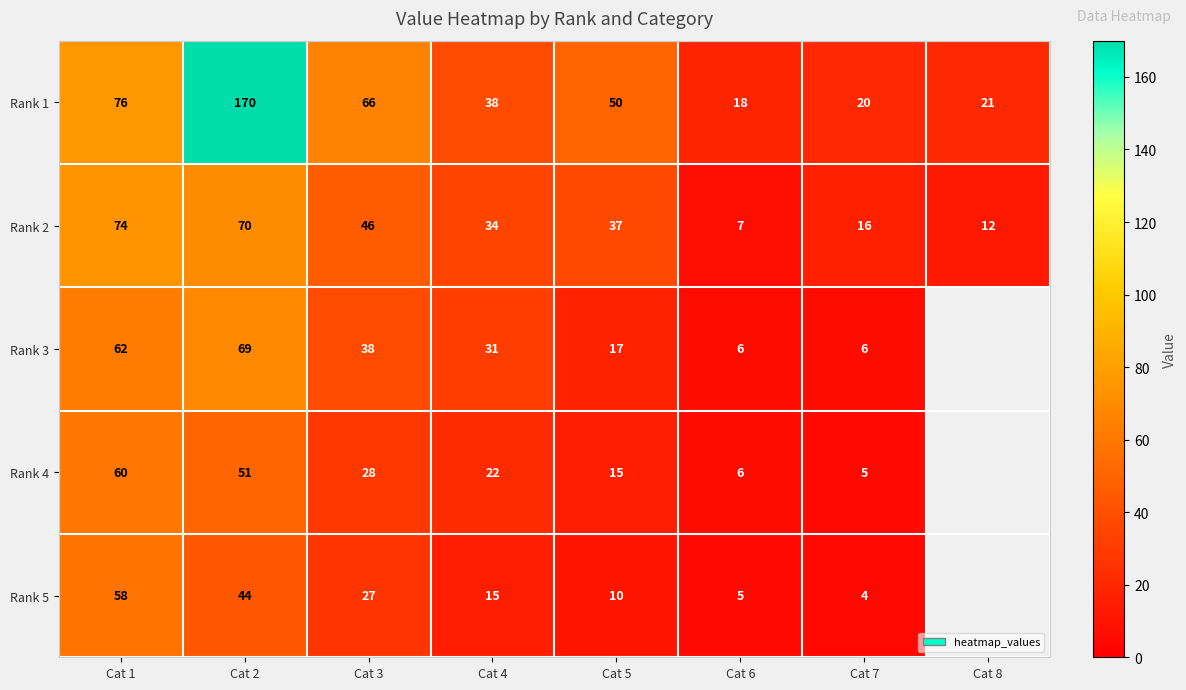

What is the minimum value for Rank 2?

7